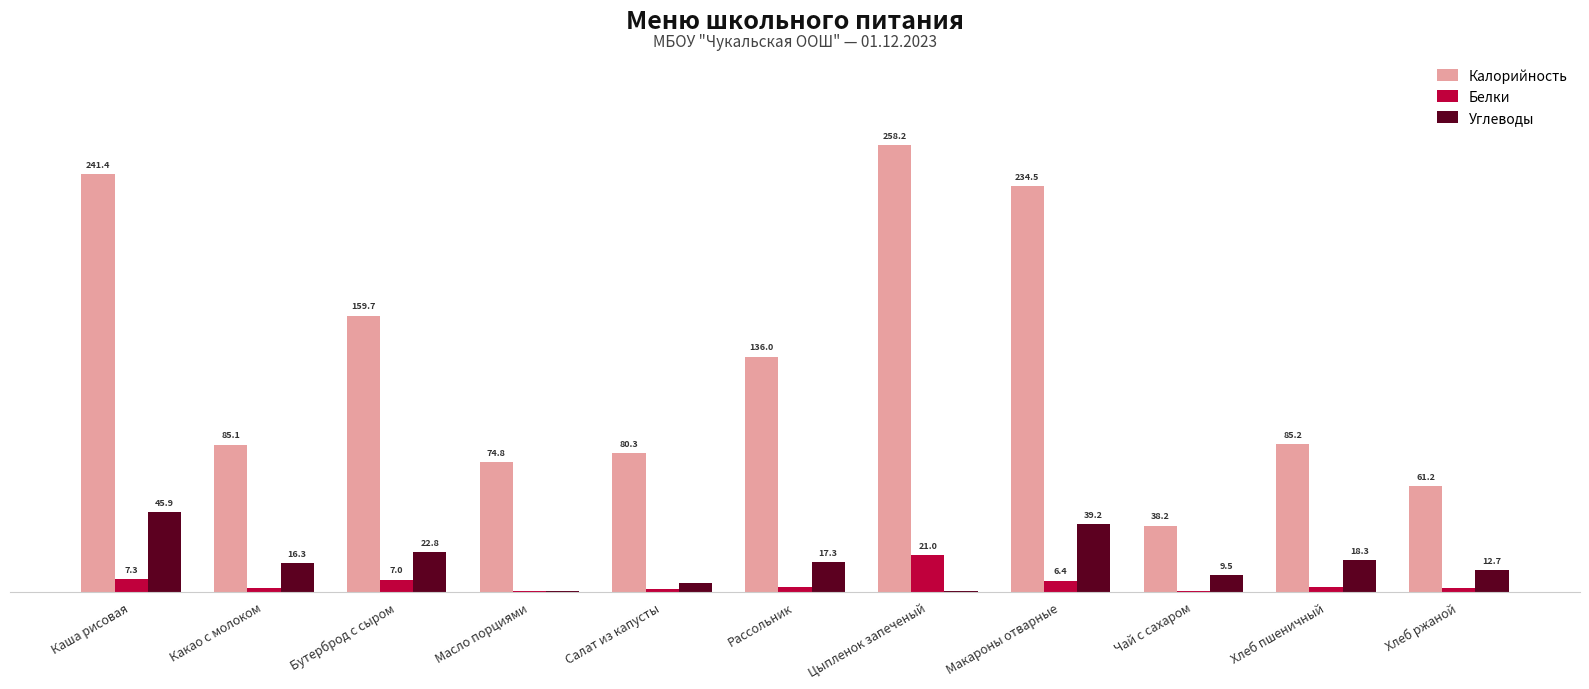

Which category has the highest value across all series?

Цыпленок запеченый